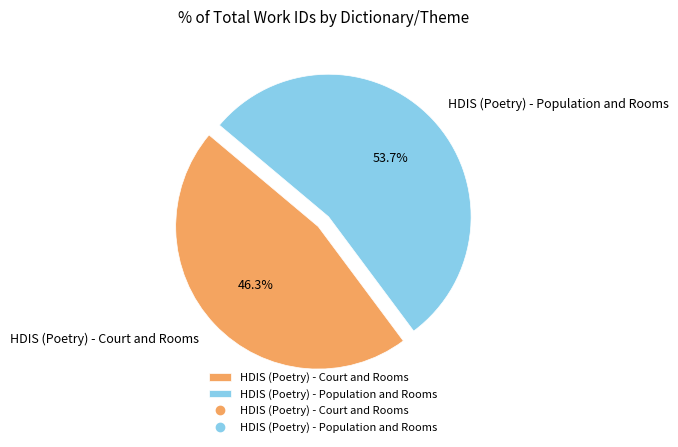

Do HDIS (Poetry) - Court and Rooms and HDIS (Poetry) - Population and Rooms together represent more than half of the pie?

Yes